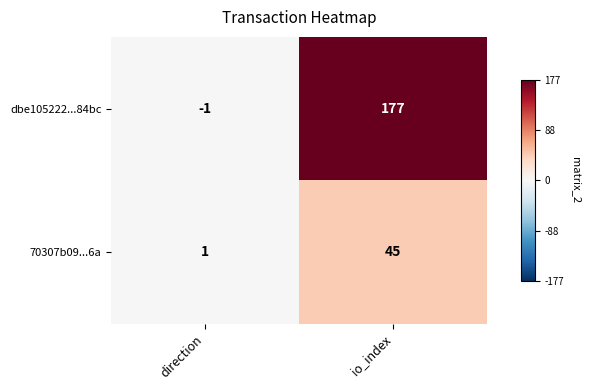

What is the difference between the maximum and minimum values in the dbe105222...84bc series?

178